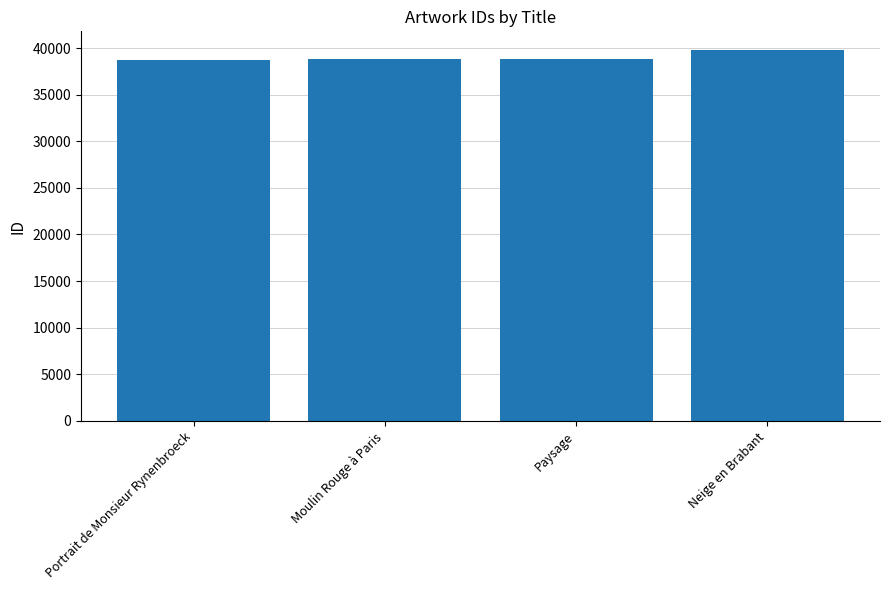

What is the difference between the maximum and second lowest values?

987